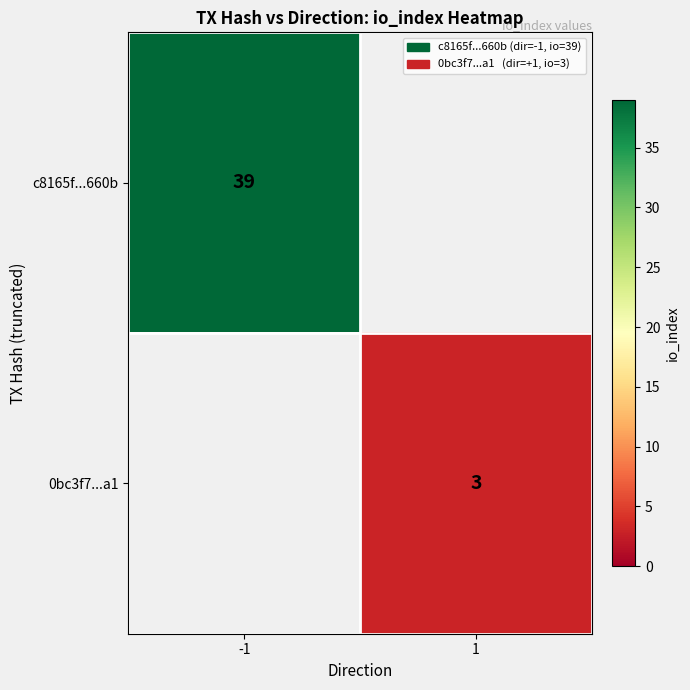

The c8165f...660b series shows 39 at -1. True or false?

True